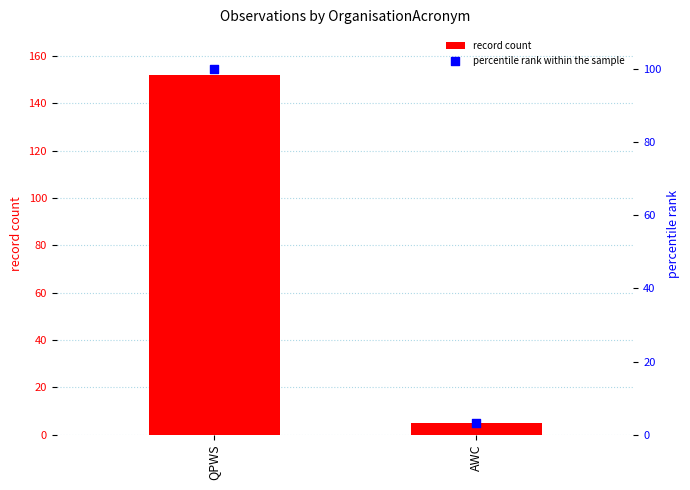

What is the total value across all series at QPWS?

252.0